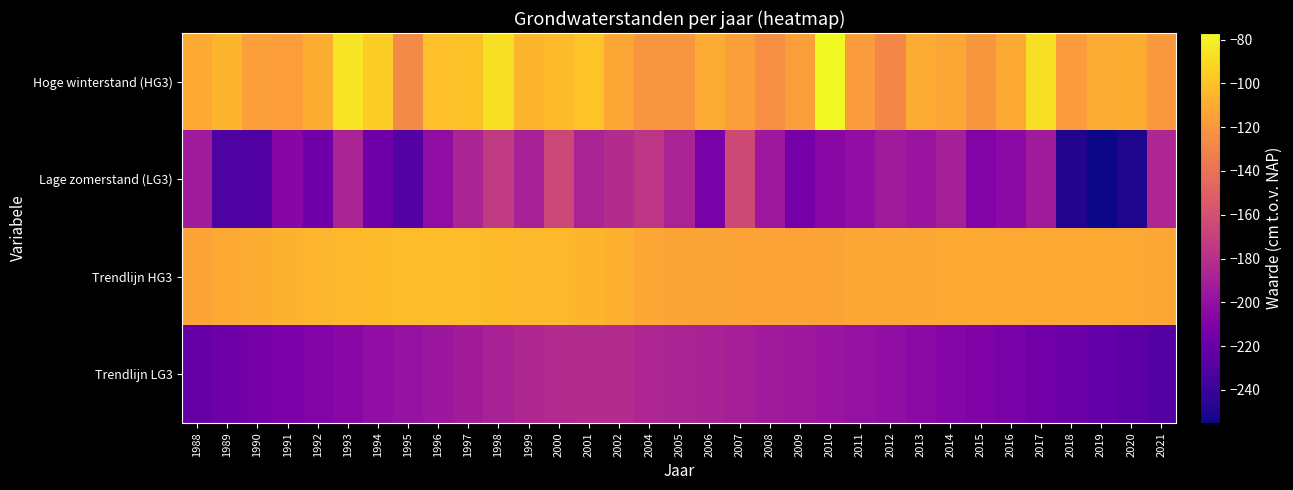

Which series changed the most between 1995 and 2014?

Lage zomerstand (LG3)